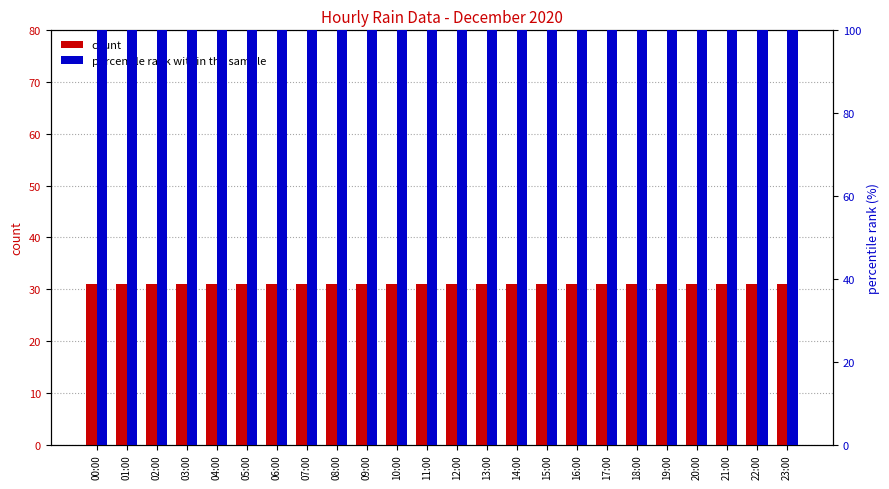

What is the total value across all series at 23:00?

131